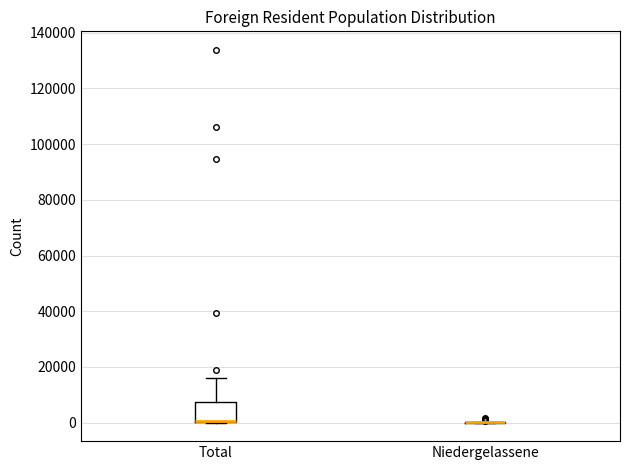

Reading left to right, transcribe this box plot: for each box, give where its median line is, the range the box spans, and where its two whiskers end, as read against the y-axis. The values are not printed on the chart, so give them approximately, as read against the axis.

Total: median 0 (drawn on the box's lower edge), box 0 to 8000, whiskers 0 to 16000
Niedergelassene: box collapsed to a line at 0, whiskers 0 to 0